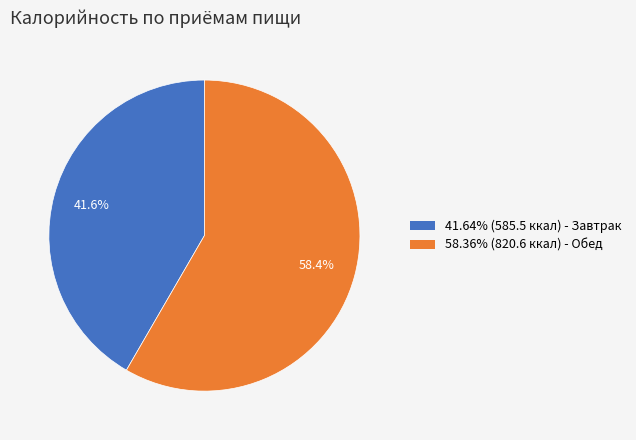

Combined, what portion of the pie is 41.64% (585.5 ккал) - Завтрак and 58.36% (820.6 ккал) - Обед?

100.0%